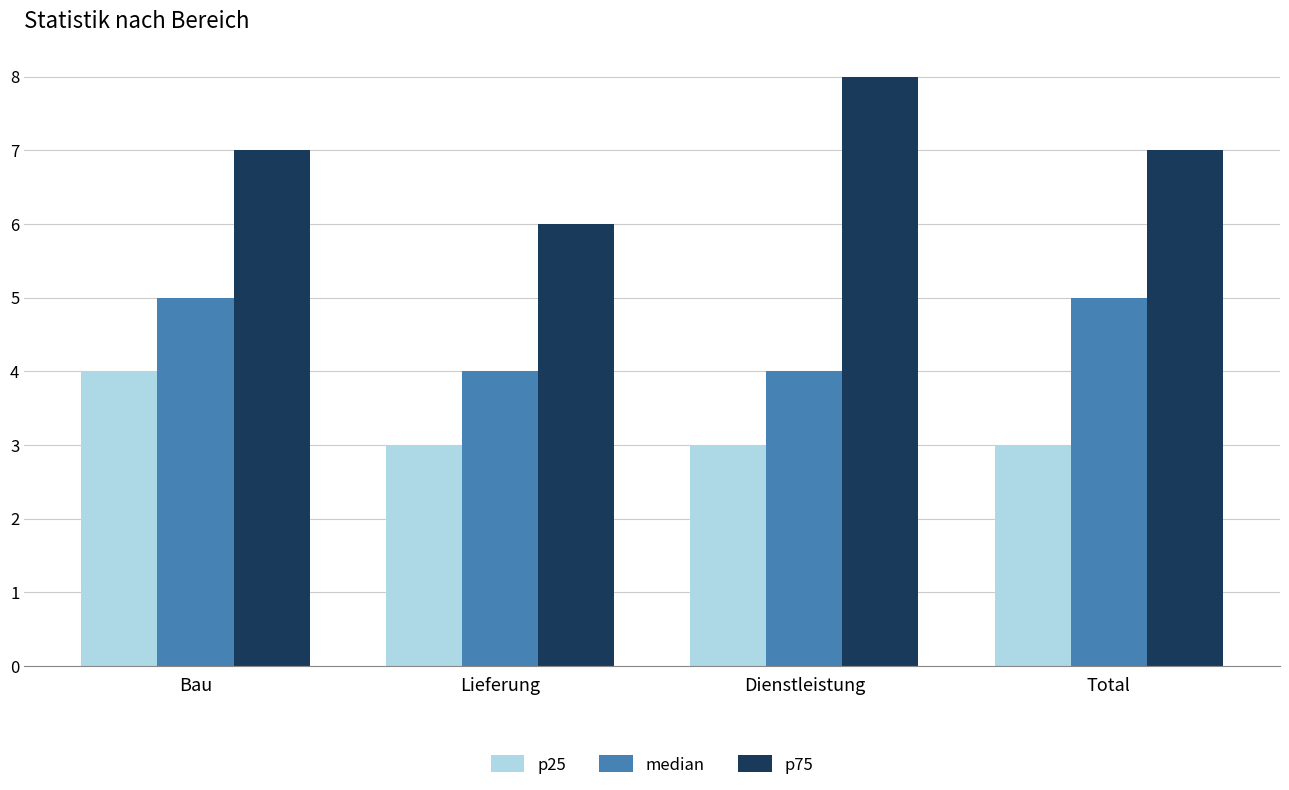

What is the label of the 2nd bar from the right?

Dienstleistung